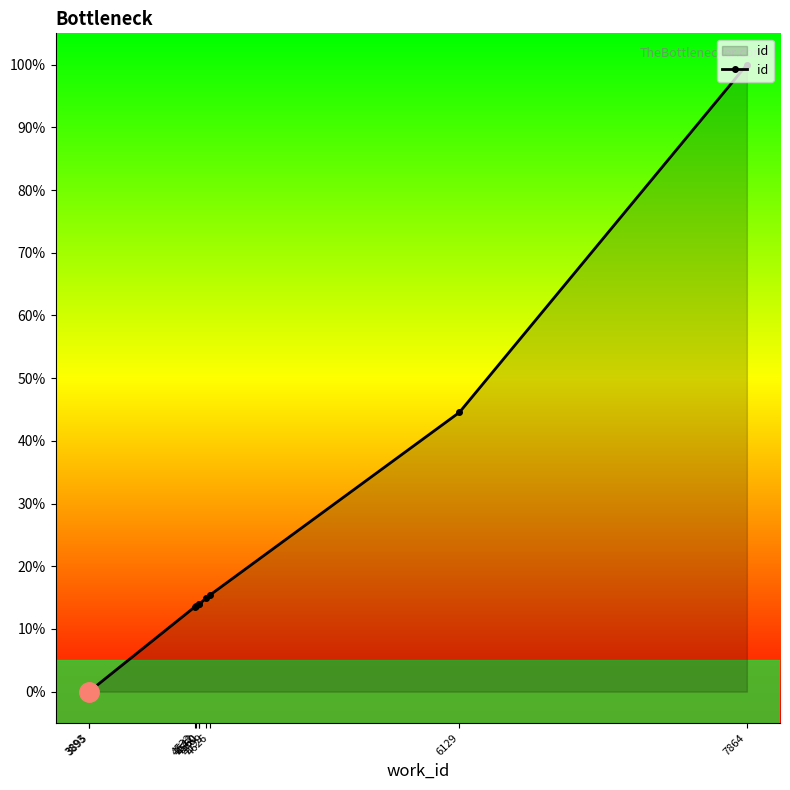

The chart shows a value of 13.9 at 4560. True or false?

True